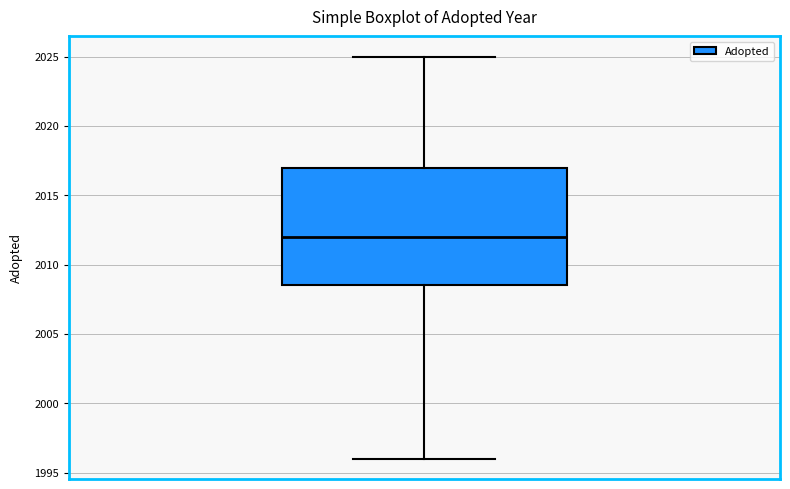

Where is the upper edge of the box on the y-axis? The values are not printed on the chart, so give them approximately, as read against the axis.

2017.0